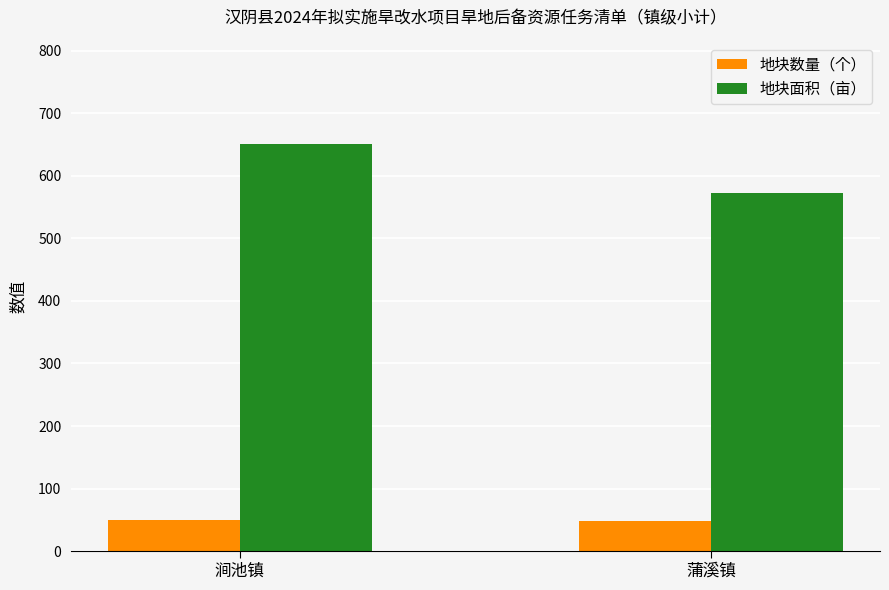

What is the sum of the 地块数量（个） values at 涧池镇 and 蒲溪镇?

99.0